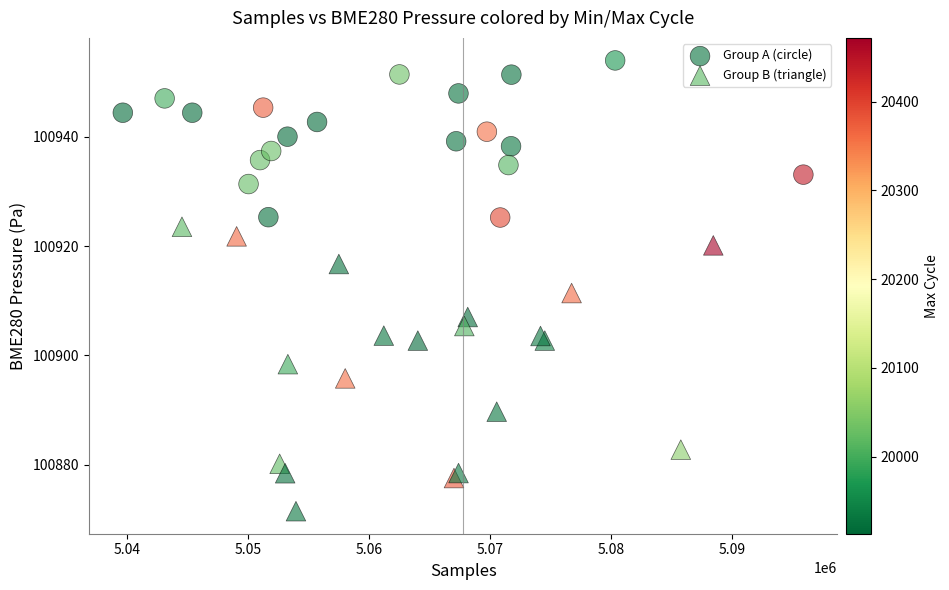

What are all the series names shown in the legend?

Group A (circle), Group B (triangle)